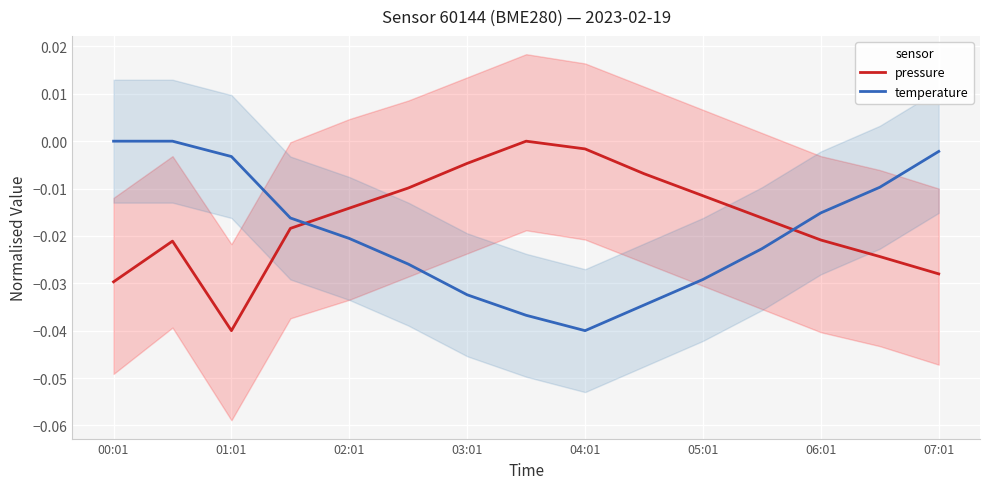

At which label does temperature reach its peak?

00:01